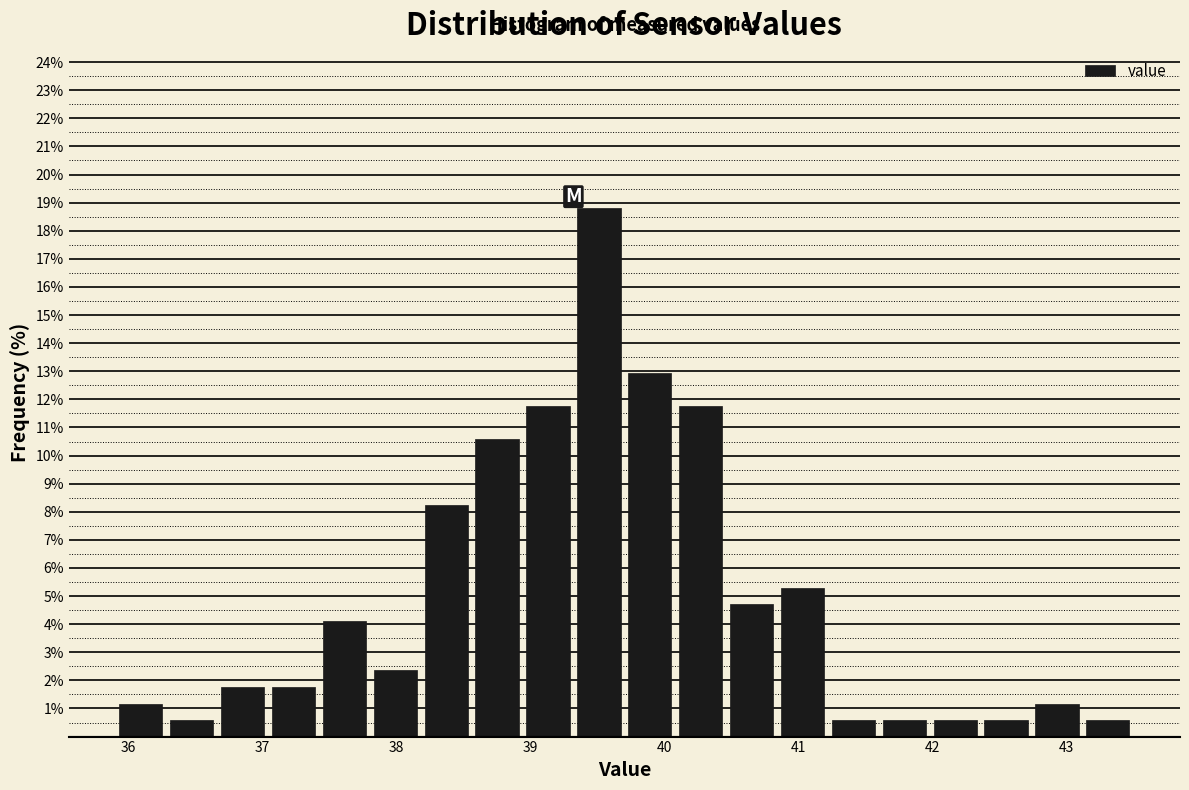

Read against the x-axis, roughly where is the centre of the tallest bar?

39.5